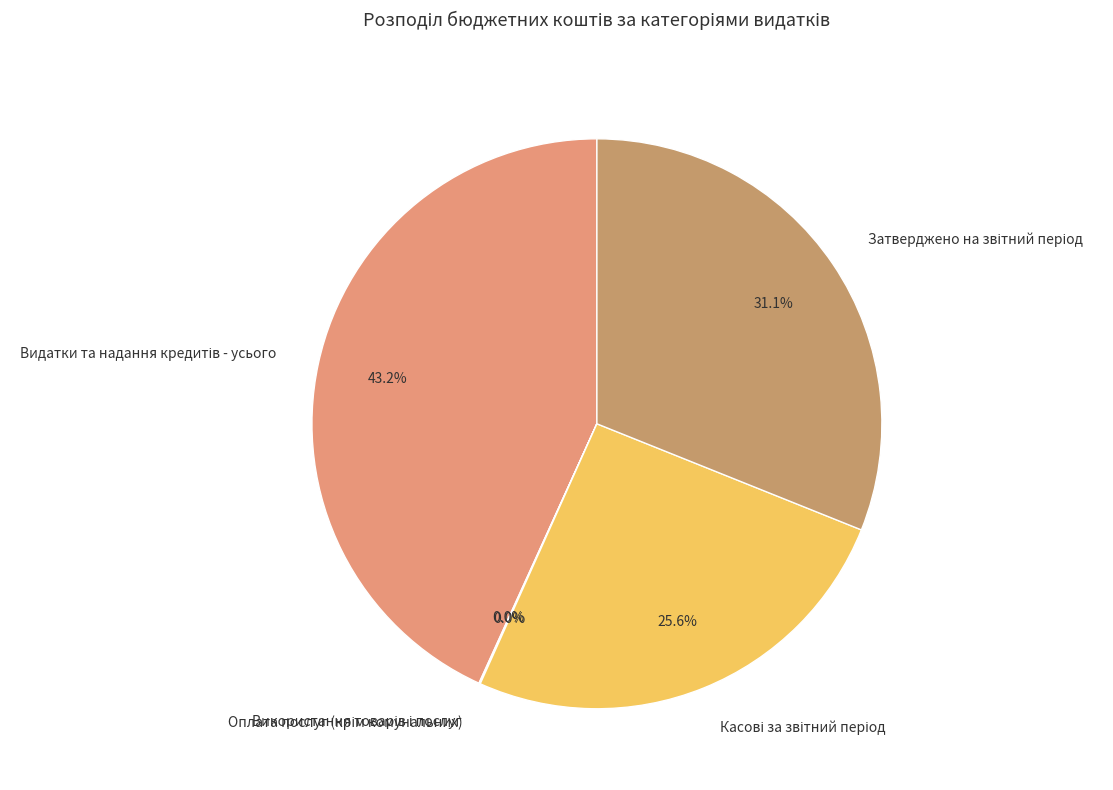

Is there any slice that represents more than half of the pie?

No